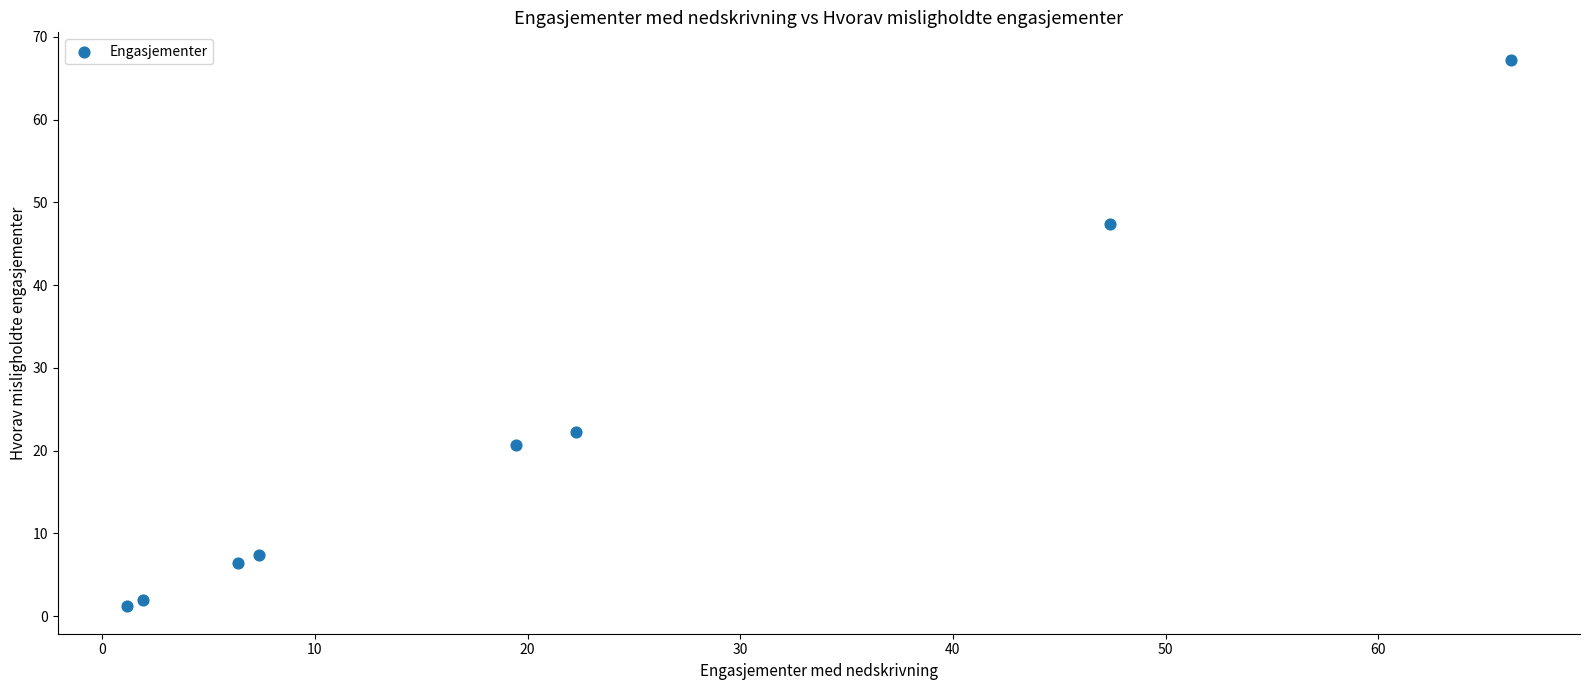

What Y value in the scatter plot is closest to 34?

22.3